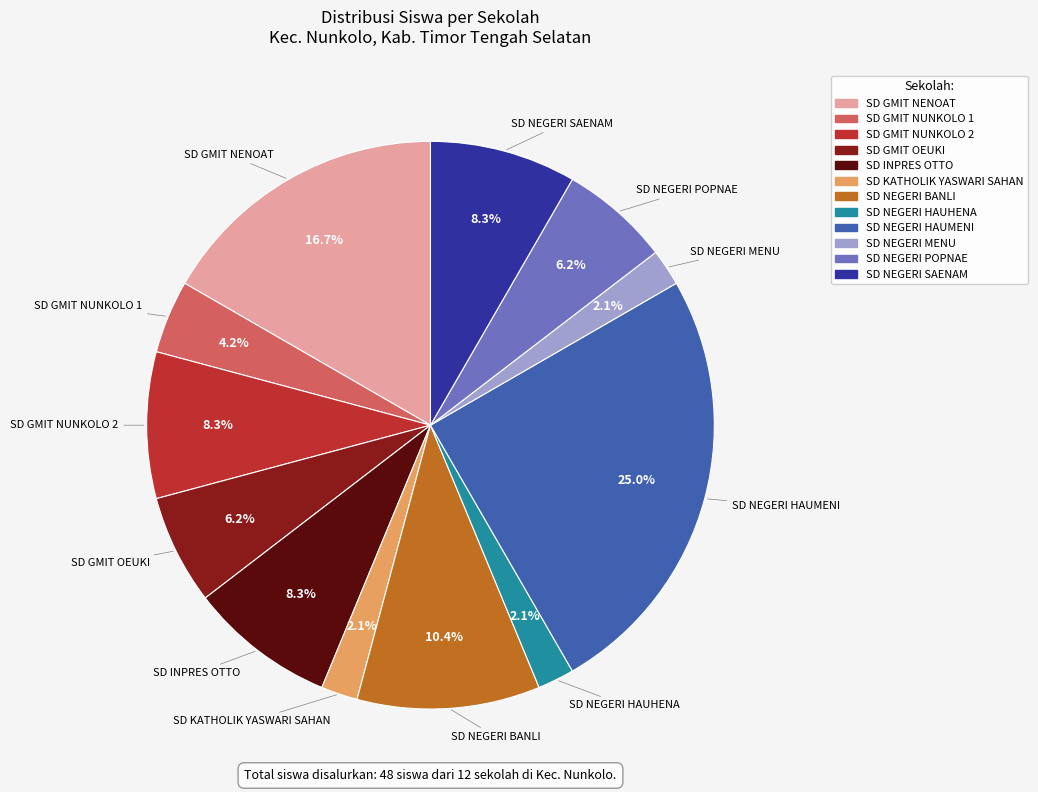

Which slice is the largest?

SD NEGERI HAUMENI